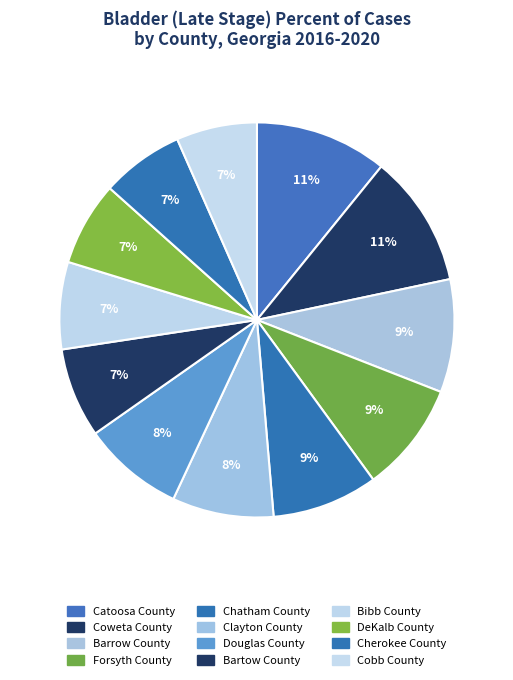

Count the number of slices in the pie.

12